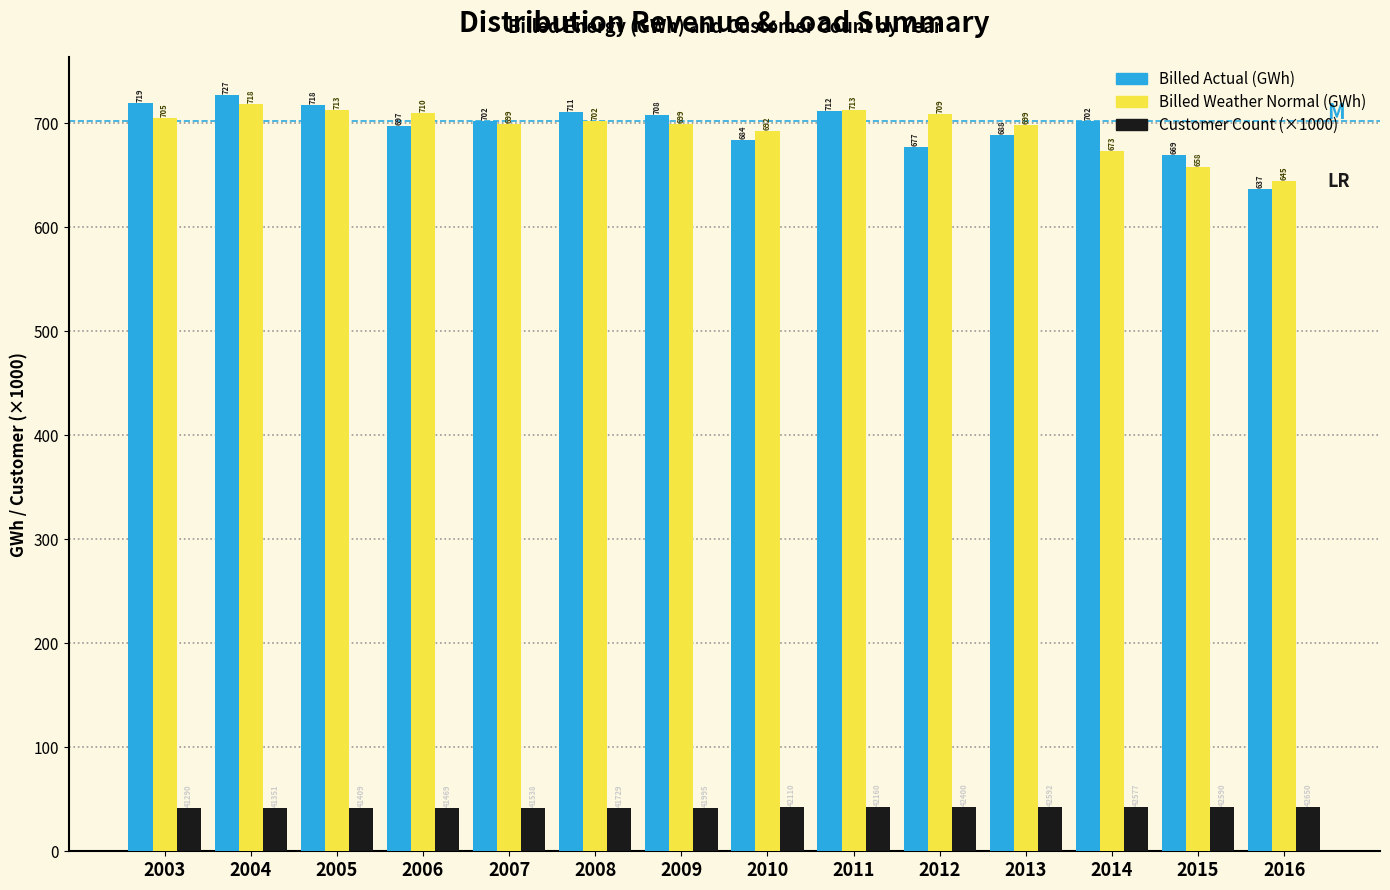

What is the average value of the Customer Count (×1000) series?

42.0